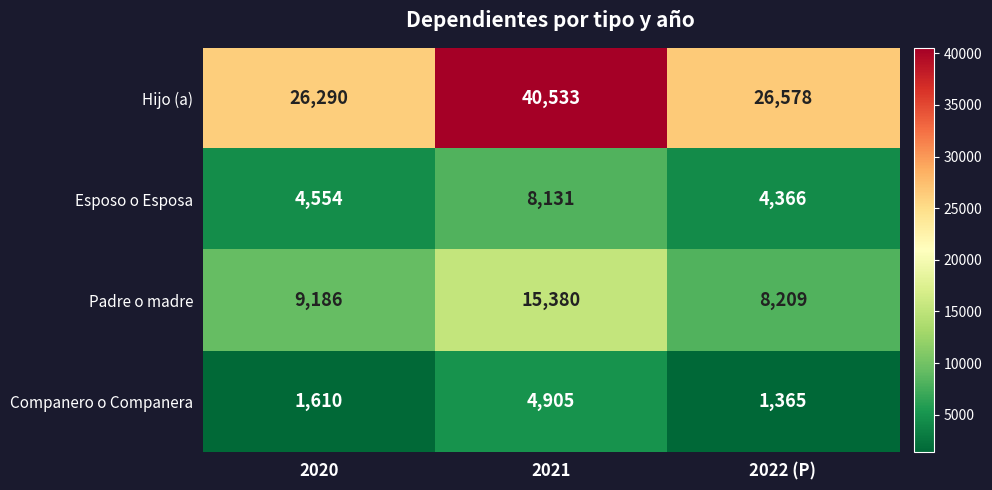

What is the spread (max minus min) of values at 2021?

35628